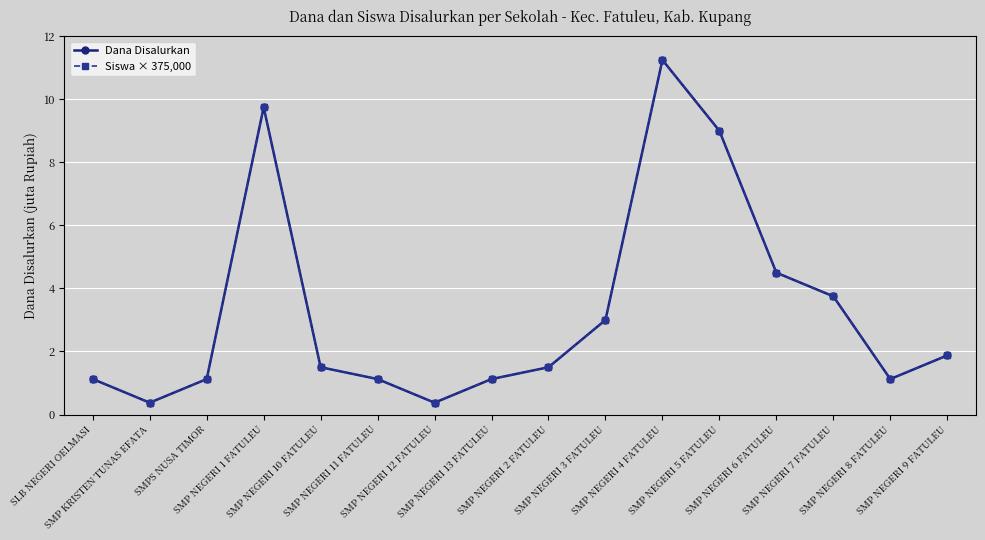

At how many categories does at least one series exceed 4067648?

4